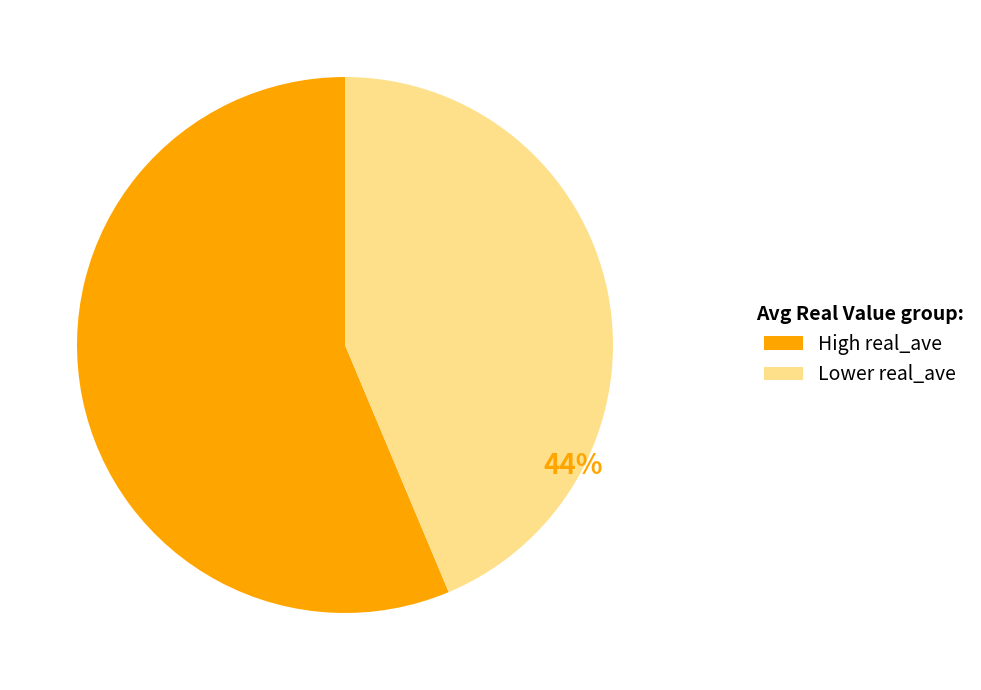

How many segments does this pie chart have?

2